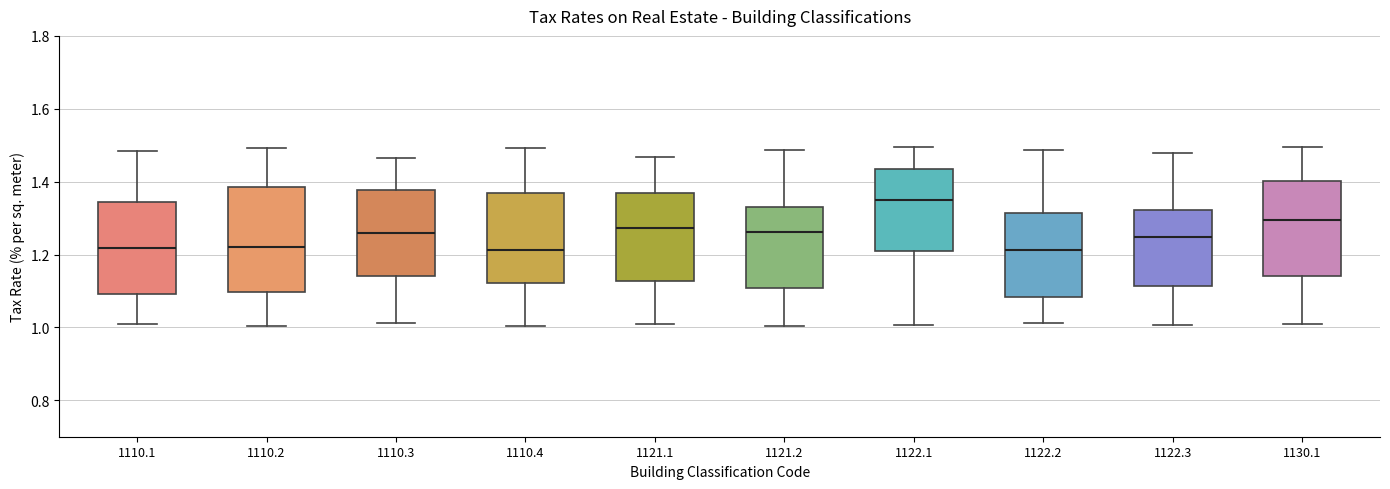

Comparing the boxes themselves (not the whiskers), which one is the tallest?

1110.2